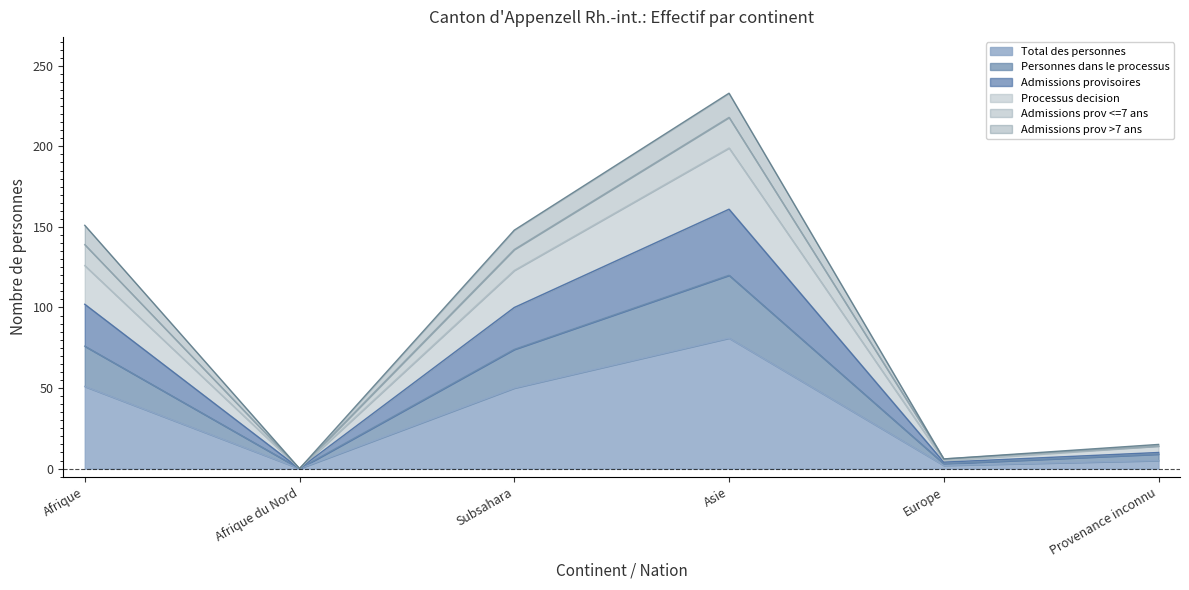

True or false: Total des personnes has a value of 32 at Afrique.

False